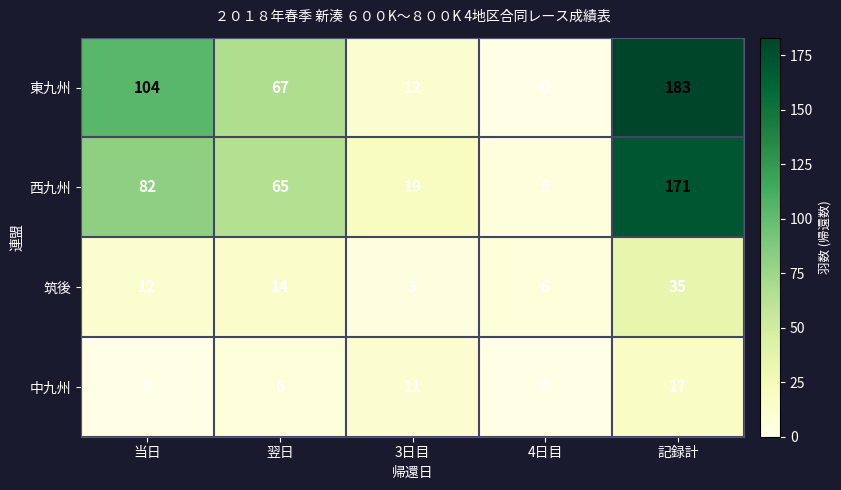

What is the sum of all 筑後 values?

70